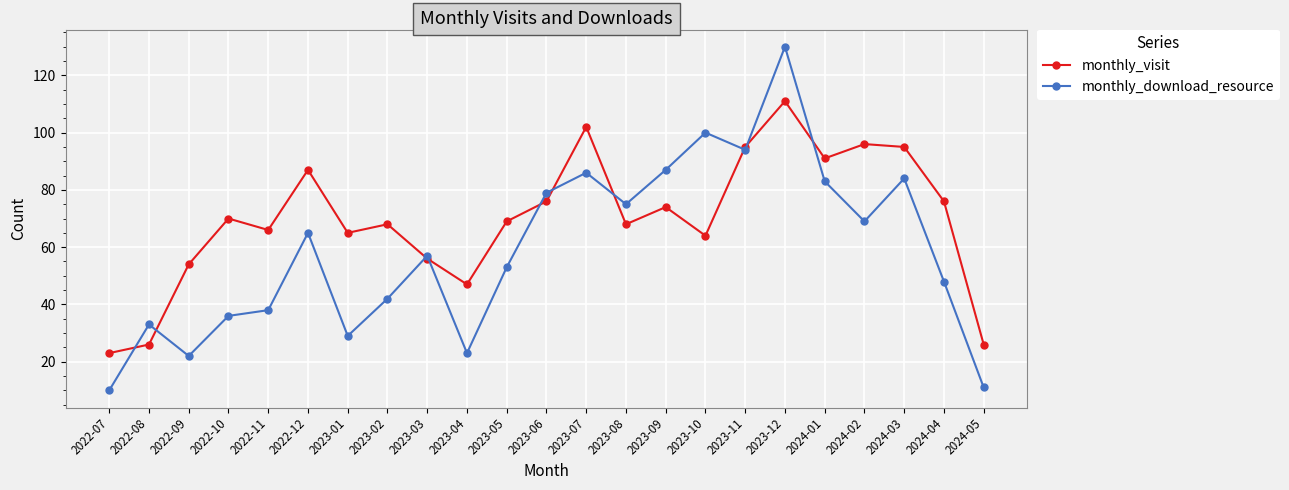

True or false: monthly_download_resource and monthly_visit cross at least once.

True